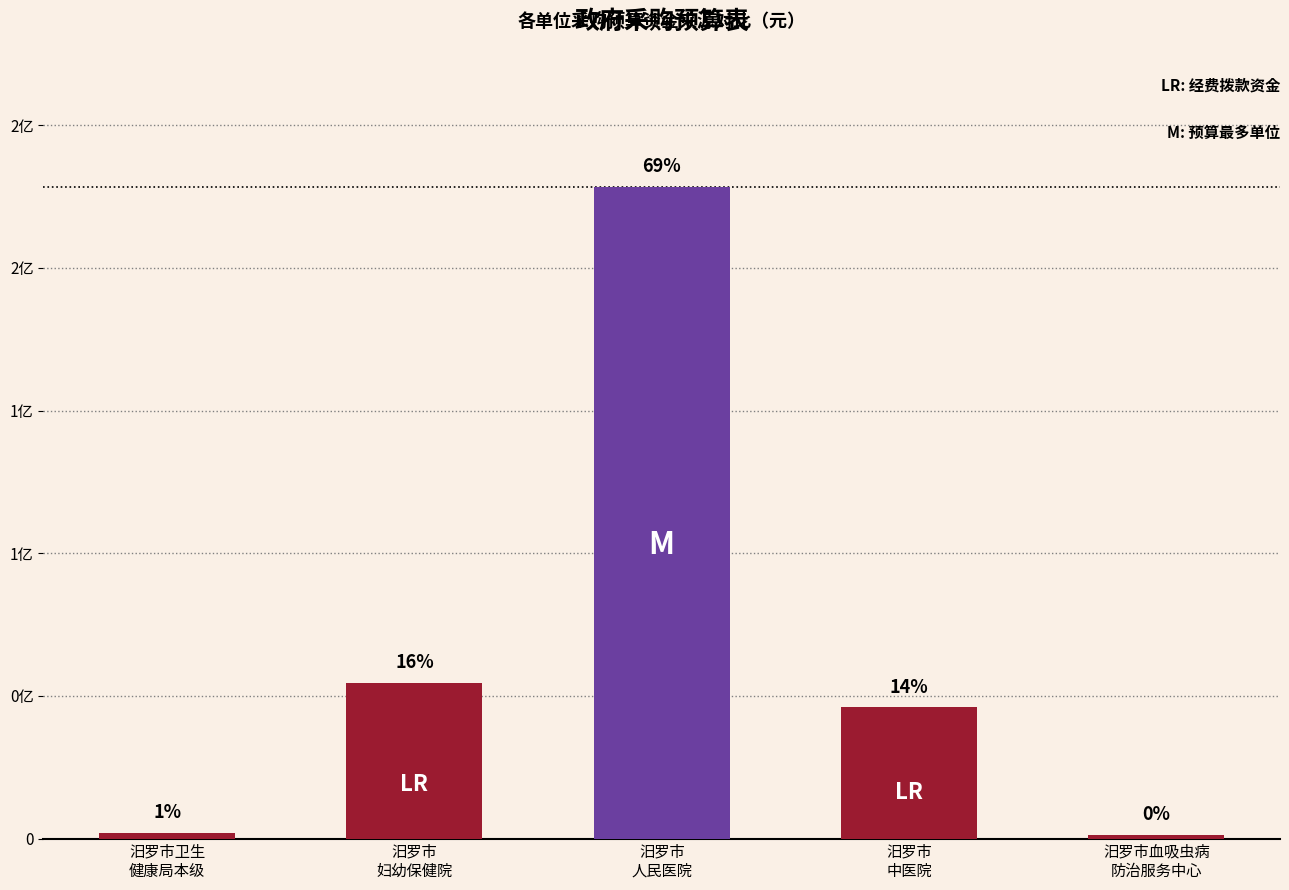

List the labels in order of value, smallest first.

汨罗市血吸虫病
防治服务中心, 汨罗市卫生
健康局本级, 汨罗市
中医院, 汨罗市
妇幼保健院, 汨罗市
人民医院